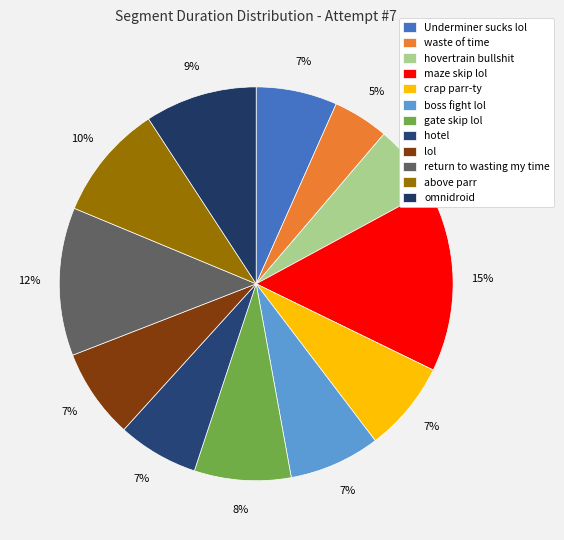

To the nearest percent, what portion does return to wasting my time represent?

12%